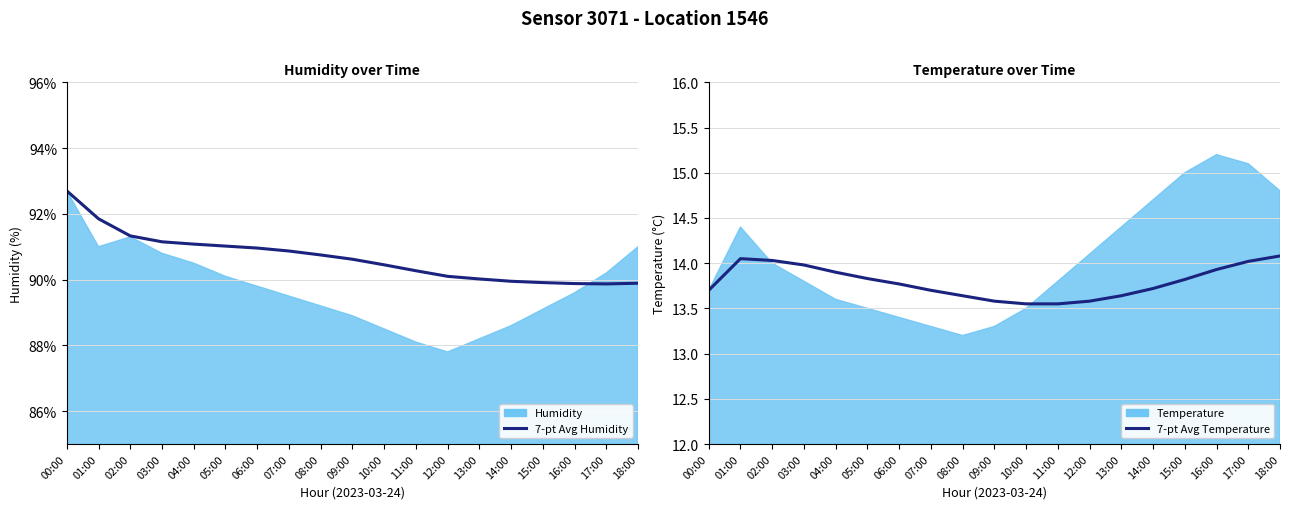

What is the label of the 10th point from the left?

09:00